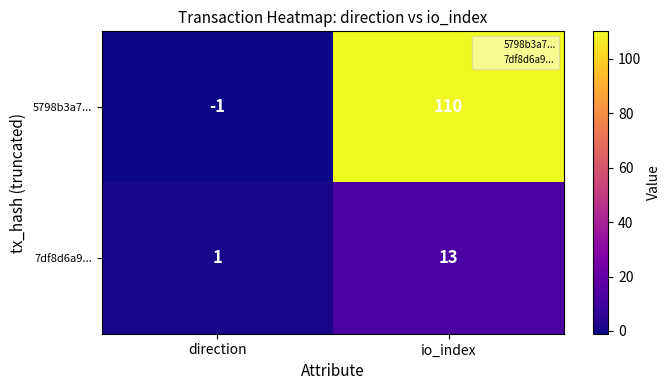

Reading left to right, transcribe all the data shown in this chart.

5798b3a7...: direction=-1	io_index=110
7df8d6a9...: direction=1	io_index=13